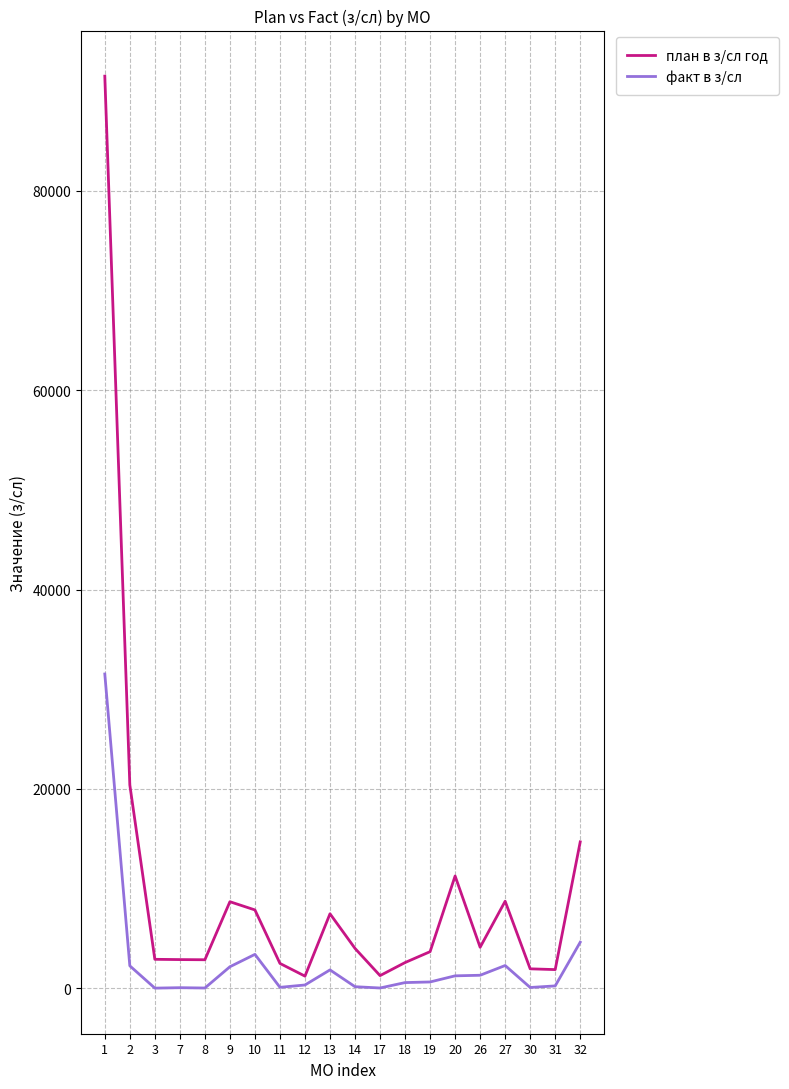

The план в з/сл год series shows 91522 at 1. True or false?

True